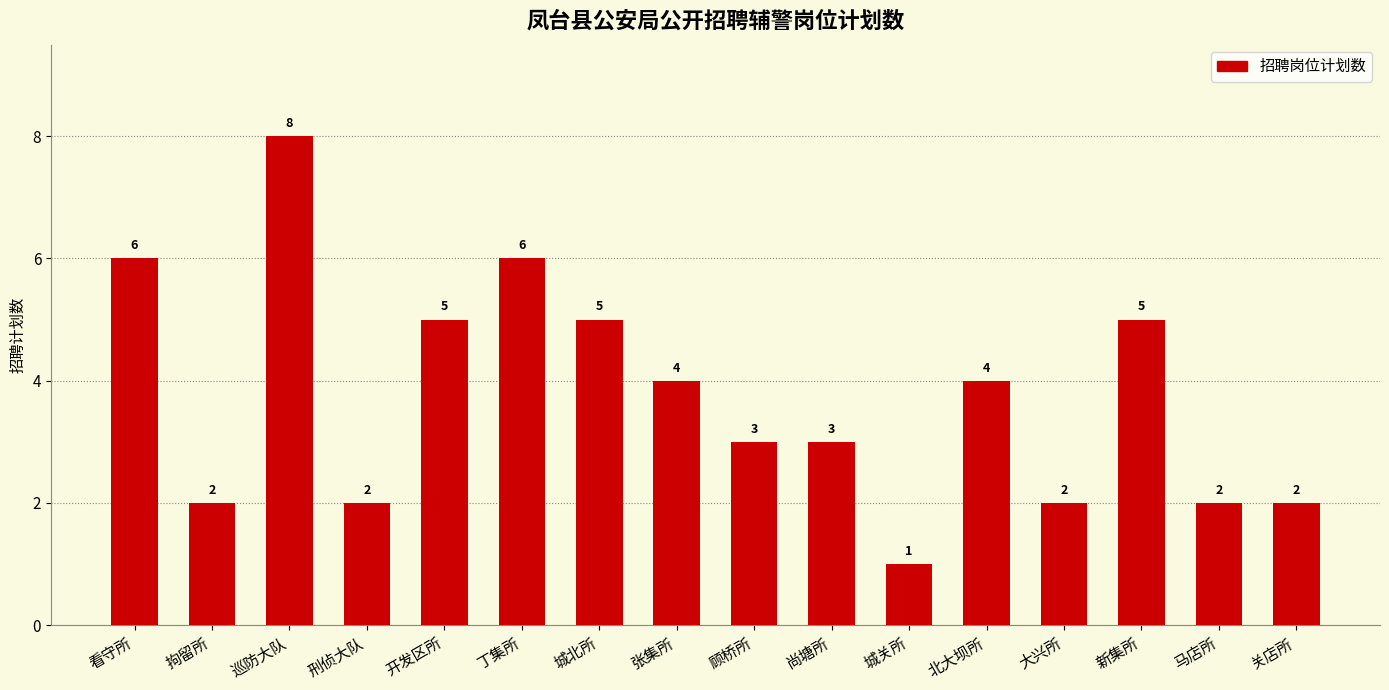

Reading left to right, extract all data points from this chart.

看守所=6	拘留所=2	巡防大队=8	刑侦大队=2	开发区所=5	丁集所=6	城北所=5	张集所=4	顾桥所=3	尚塘所=3	城关所=1	北大坝所=4	大兴所=2	新集所=5	马店所=2	关店所=2